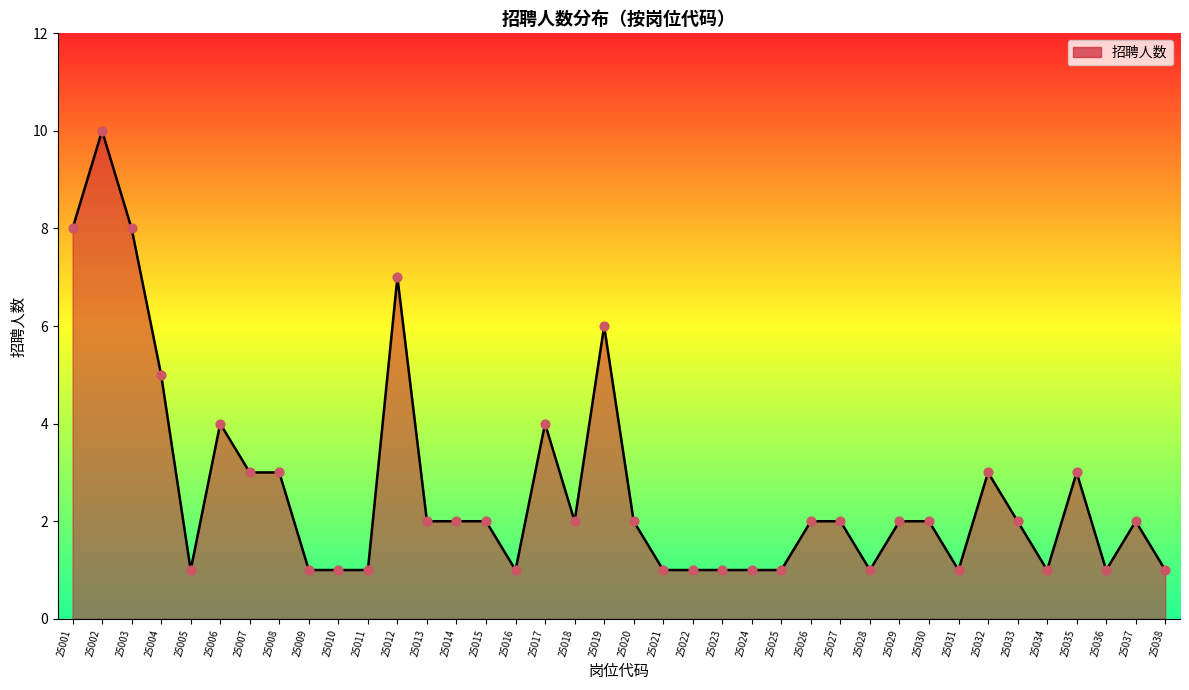

What is the ratio of the value at 25006 to the value at 25015?

2.0